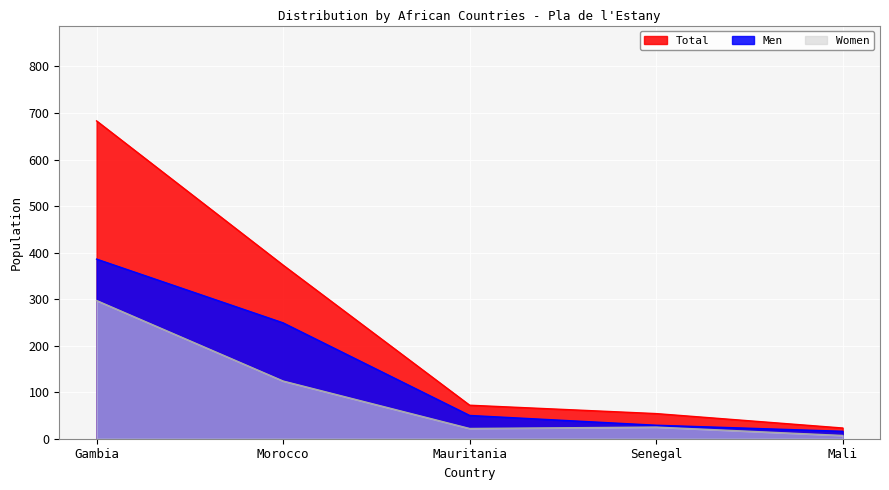

Which category has the lowest value in the Women series?

Mali